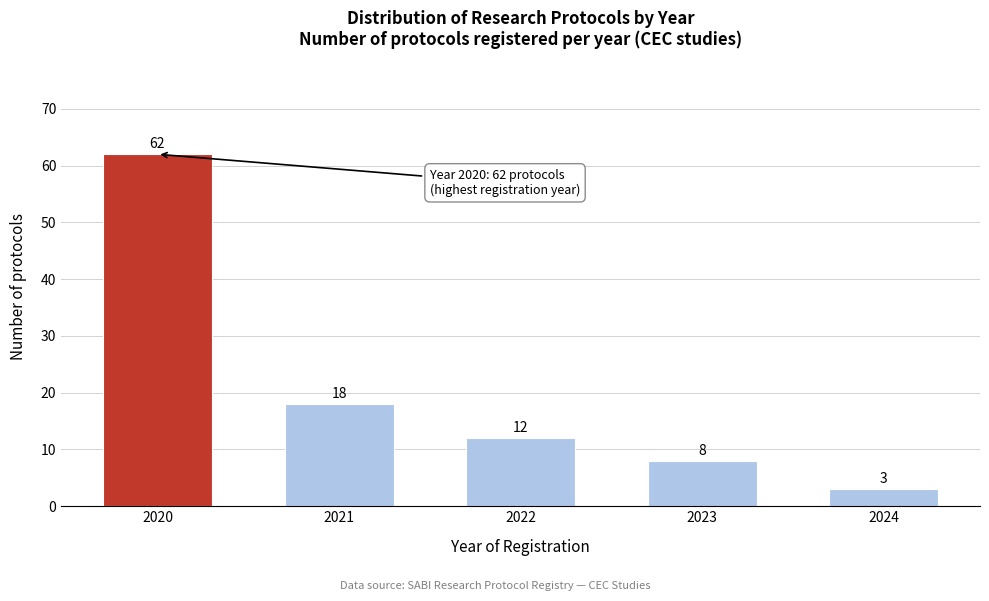

Reading right to left, list all the values displayed in this chart.

2024=3	2023=8	2022=12	2021=18	2020=62